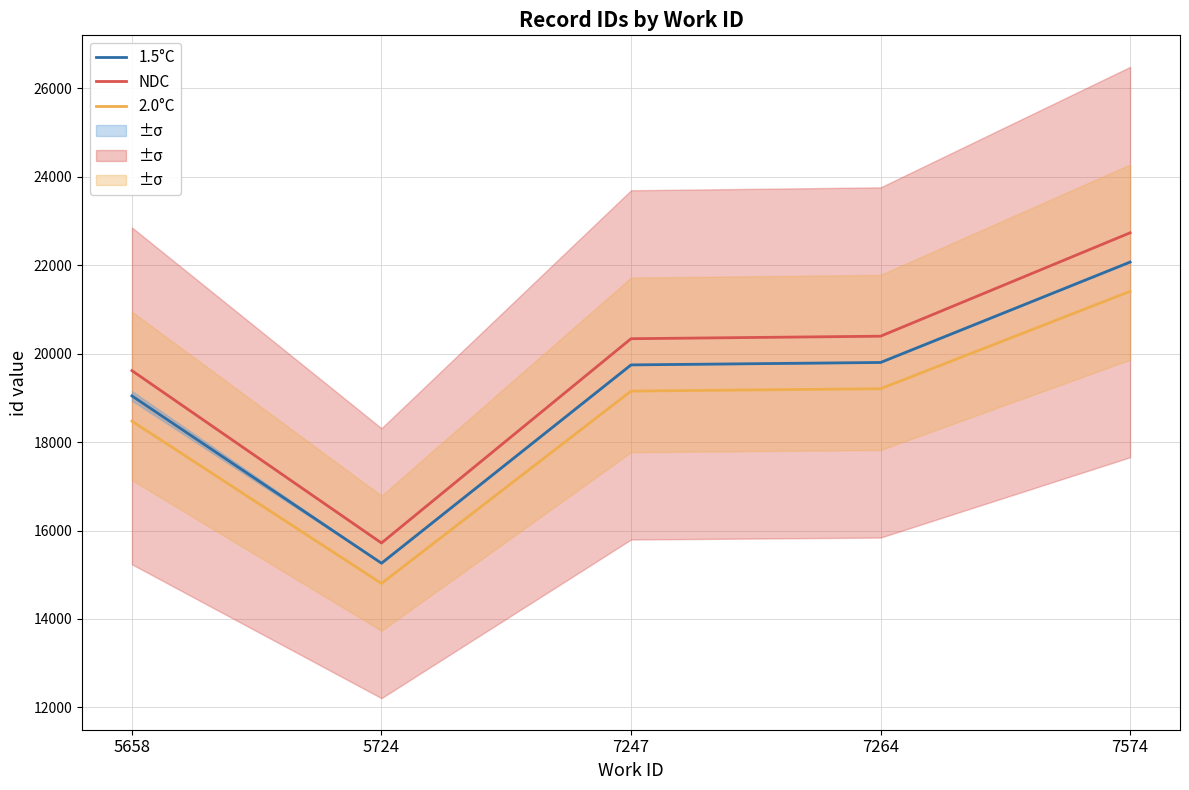

The value of 2.0°C at 7574 is 21410.8. True or false?

True